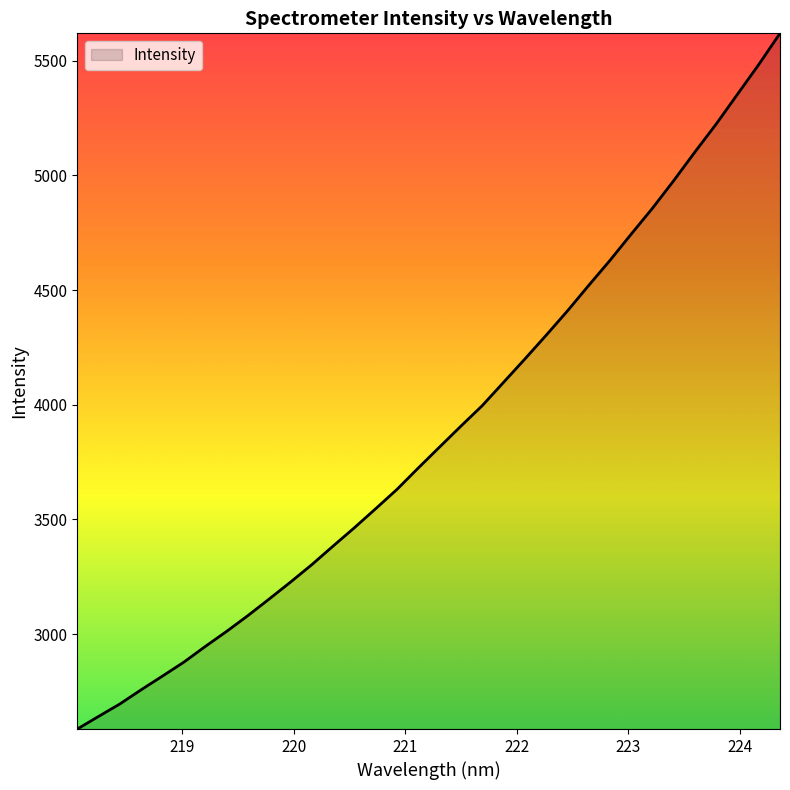

At which label does the data first exceed 3815?

221.3083